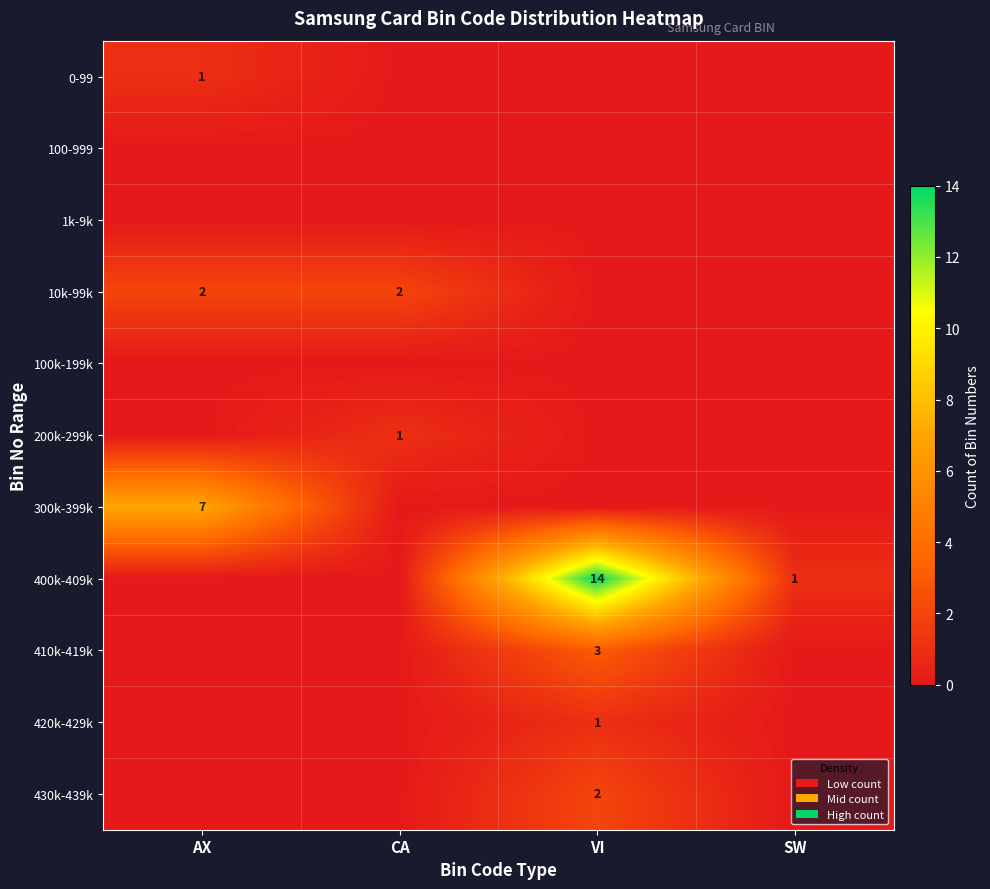

The value of 300k-399k at AX is 7. True or false?

True